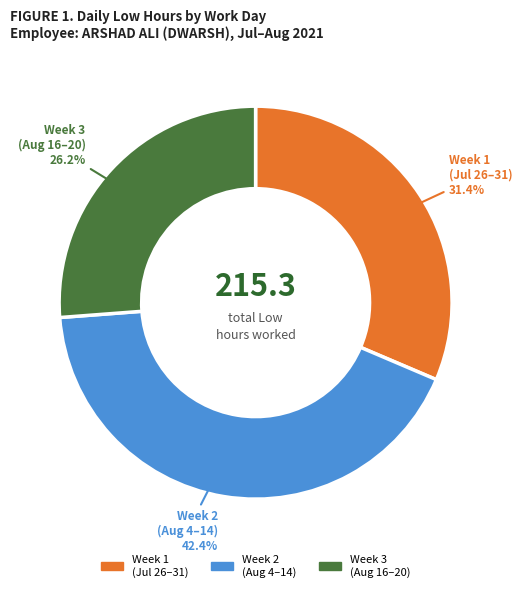

What is the smallest slice in the pie chart?

Week 3 (Aug 16–20)